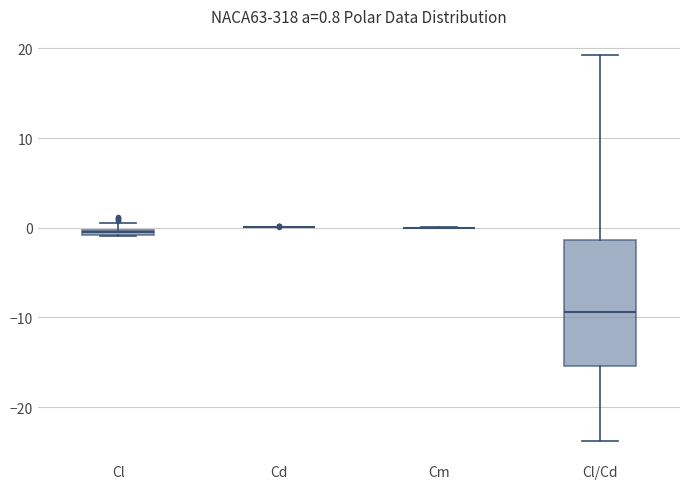

Comparing the boxes themselves (not the whiskers), which one is the tallest?

Cl/Cd